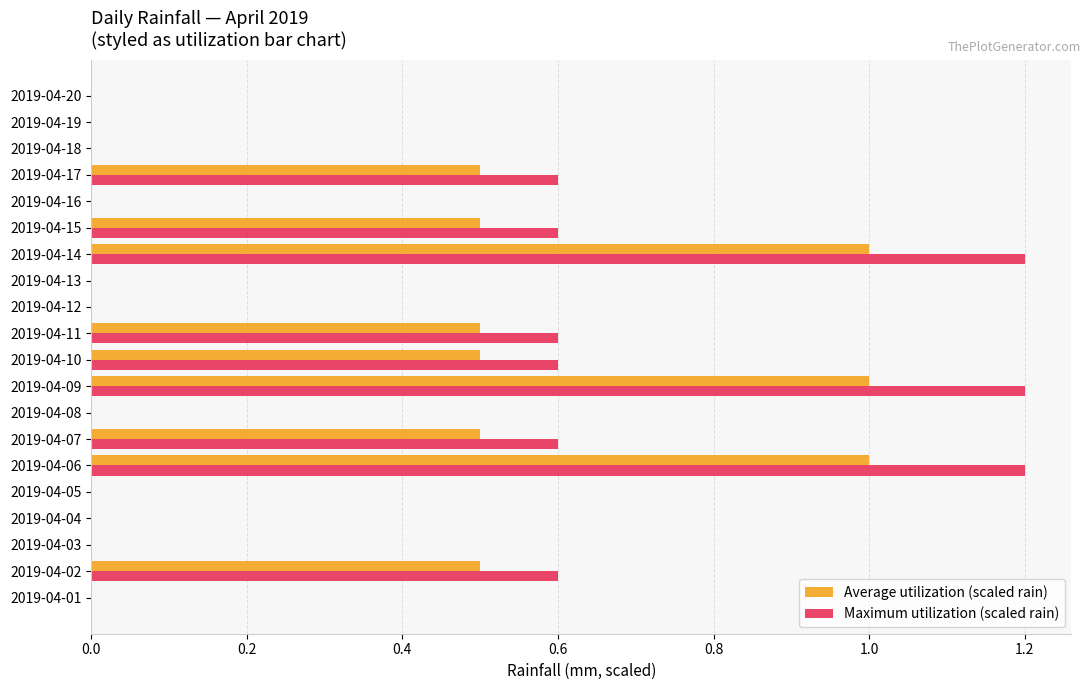

What is the total value across all series at 2019-04-15?

1.1